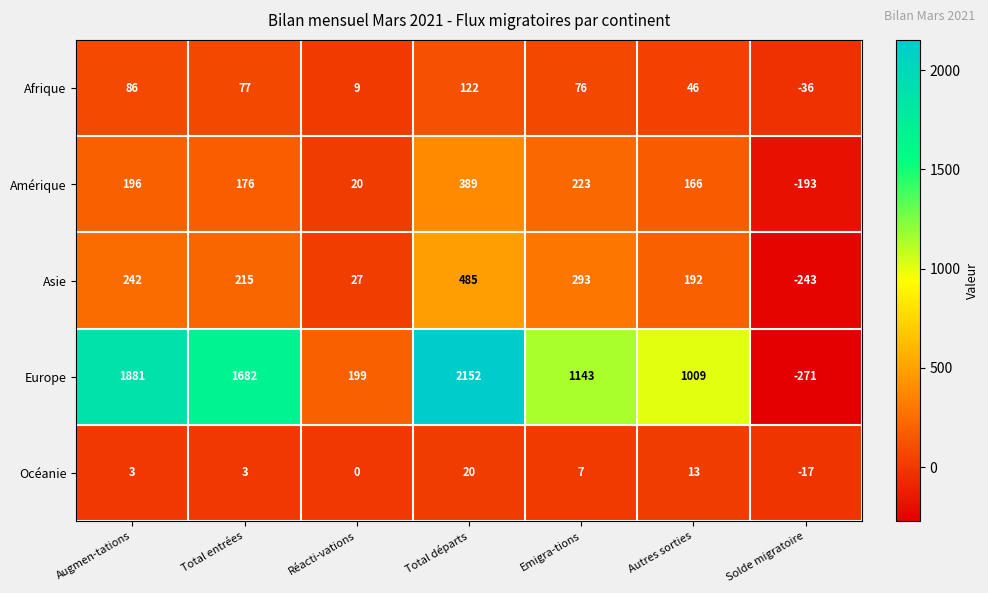

At Solde migratoire, list the series in order from smallest to largest.

Europe, Asie, Amérique, Afrique, Océanie